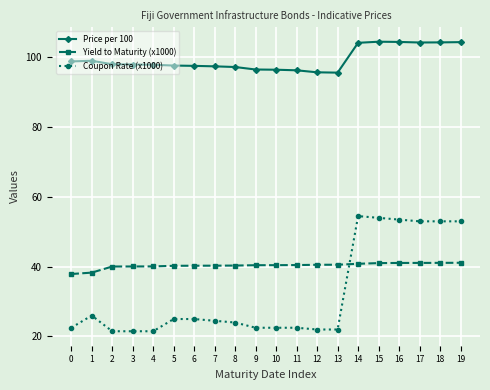

The value of Yield to Maturity (x1000) at 19 is 41.1. True or false?

True